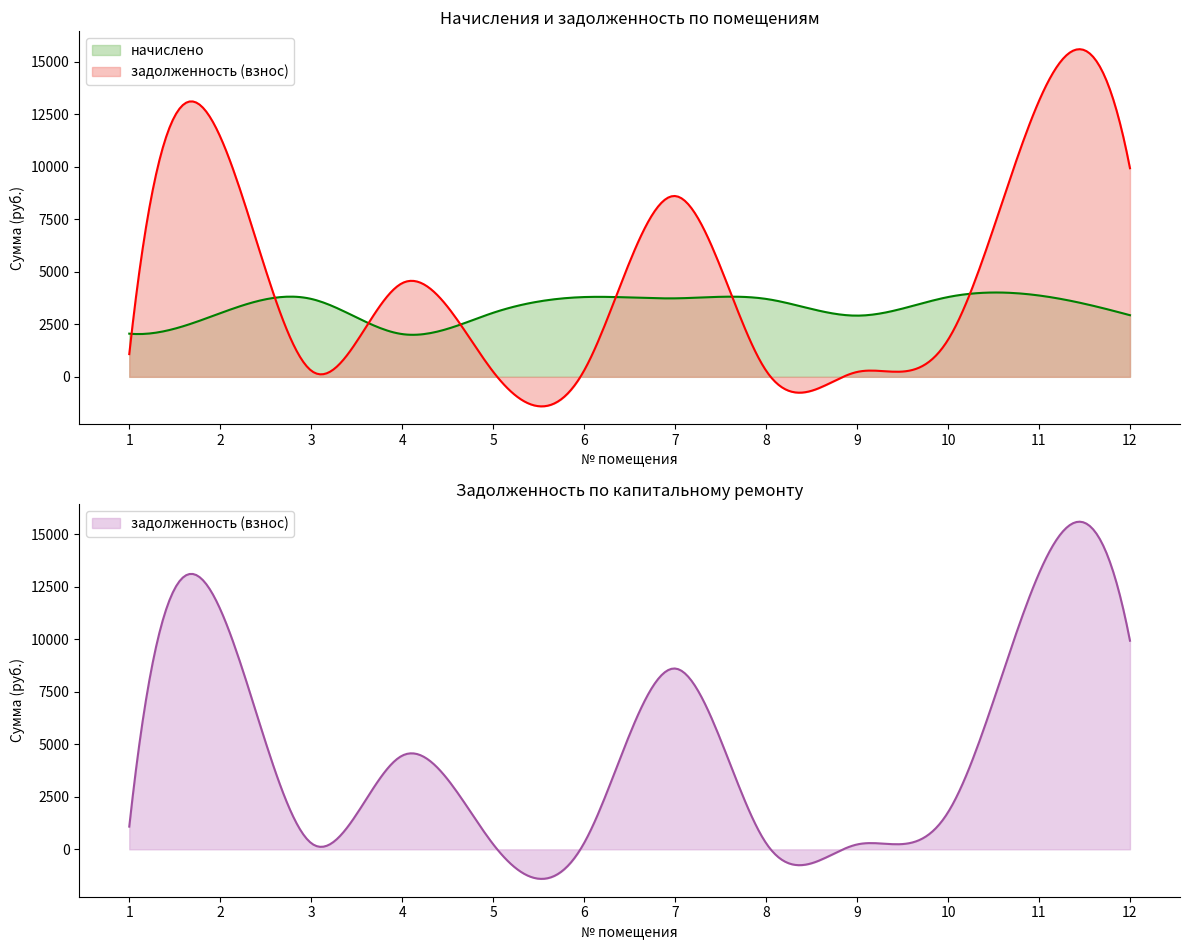

How many interior local valleys does the начислено series have?

2